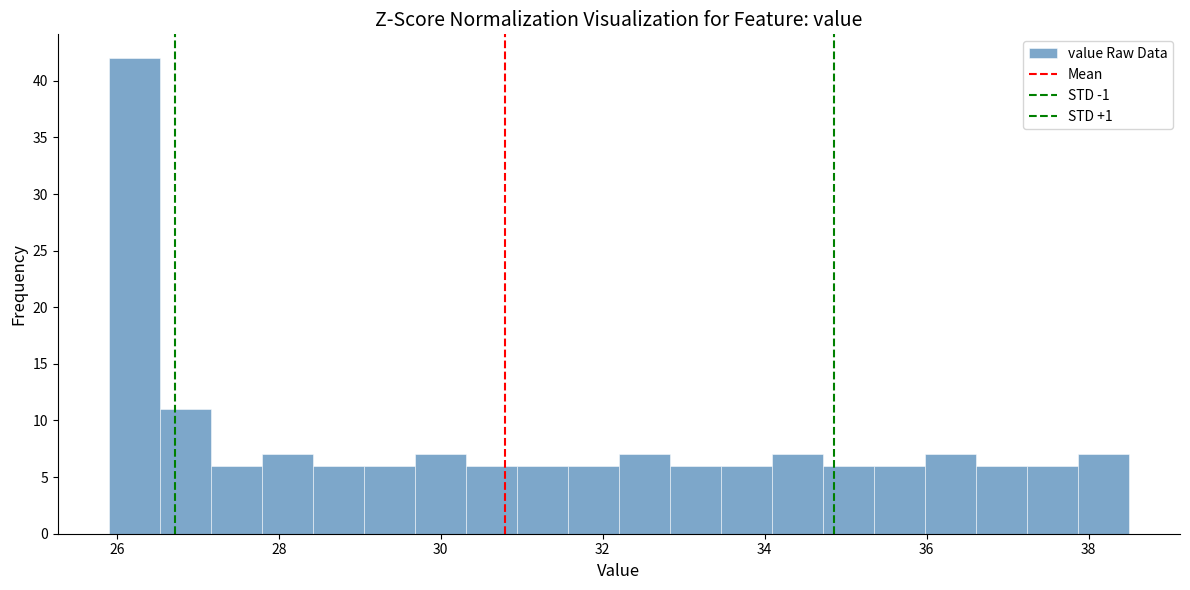

Read against the x-axis, roughly where is the centre of the tallest bar?

26.2